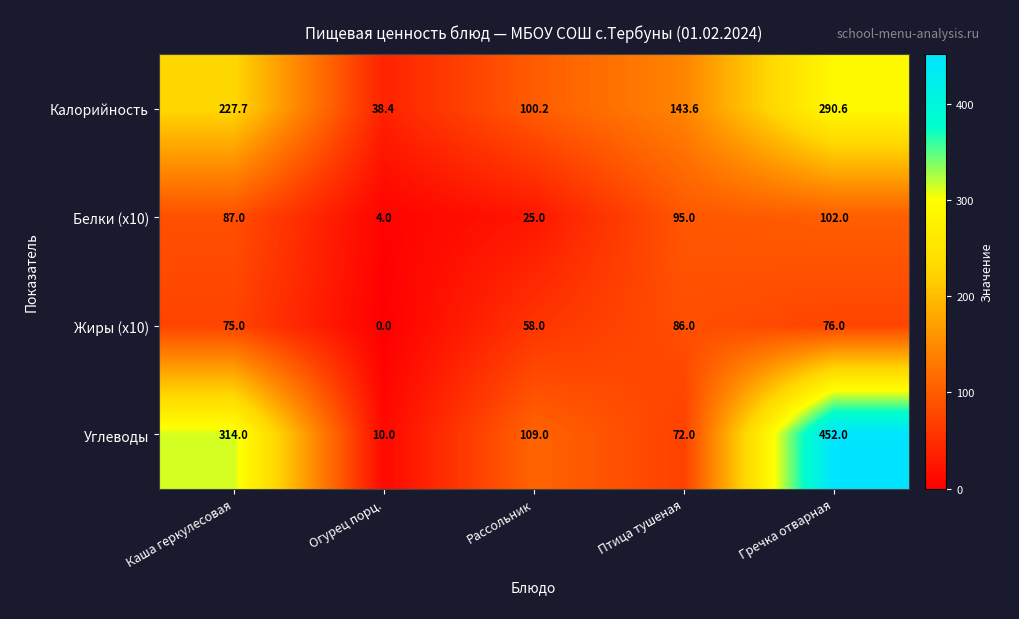

Reading right to left, transcribe all the data shown in this chart.

Калорийность: 290.6	143.6	100.2	38.4	227.7
Белки (x10): 102.0	95.0	25.0	4.0	87.0
Жиры (x10): 76.0	86.0	58.0	0.0	75.0
Углеводы: 452.0	72.0	109.0	10.0	314.0